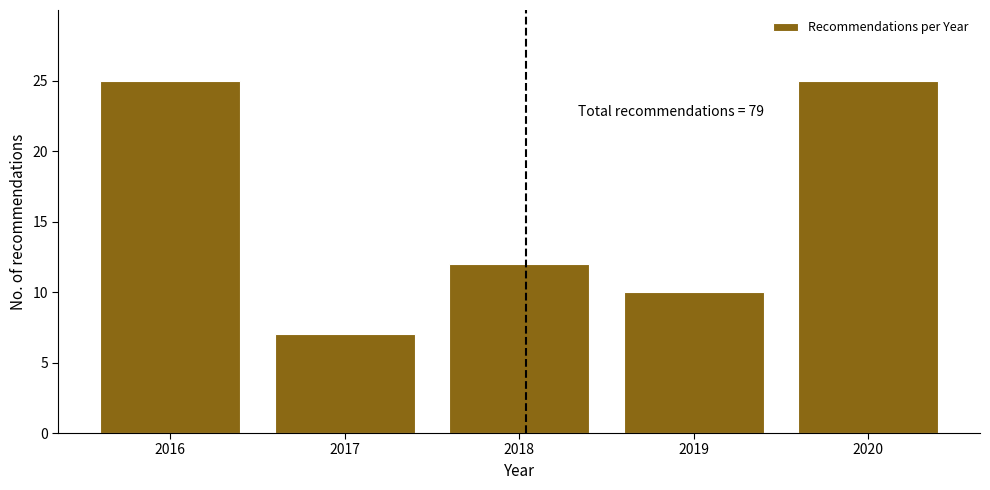

Reading left to right, extract all data points from this chart.

2016=25	2017=7	2018=12	2019=10	2020=25